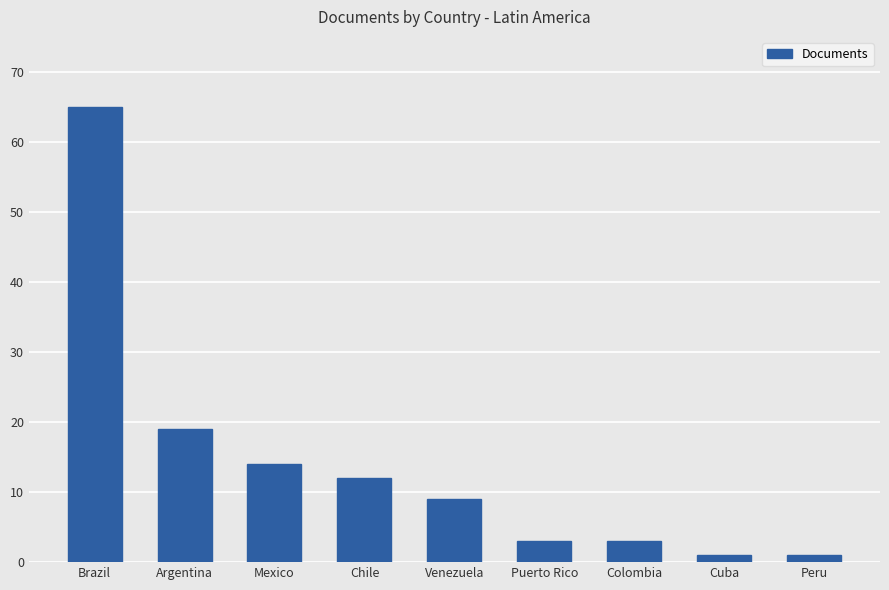

What is the change in value from Chile to Puerto Rico?

-9